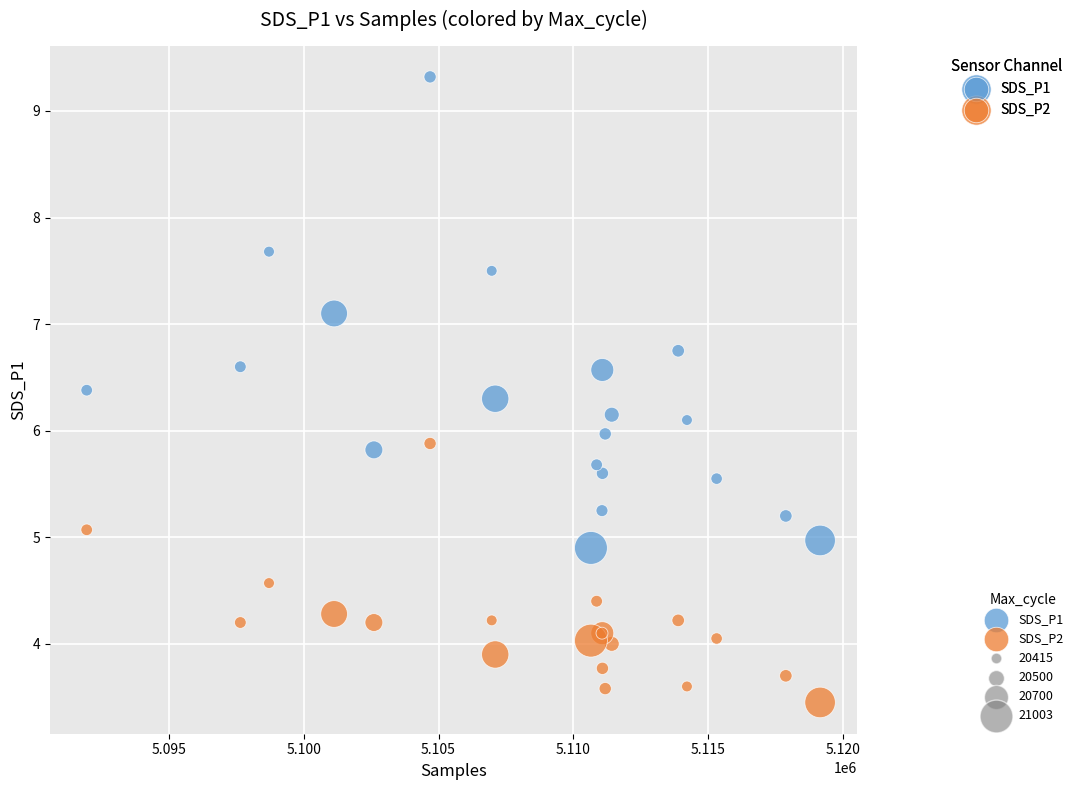

What is the X range (max minus min) for the scatter plot?

27219.0